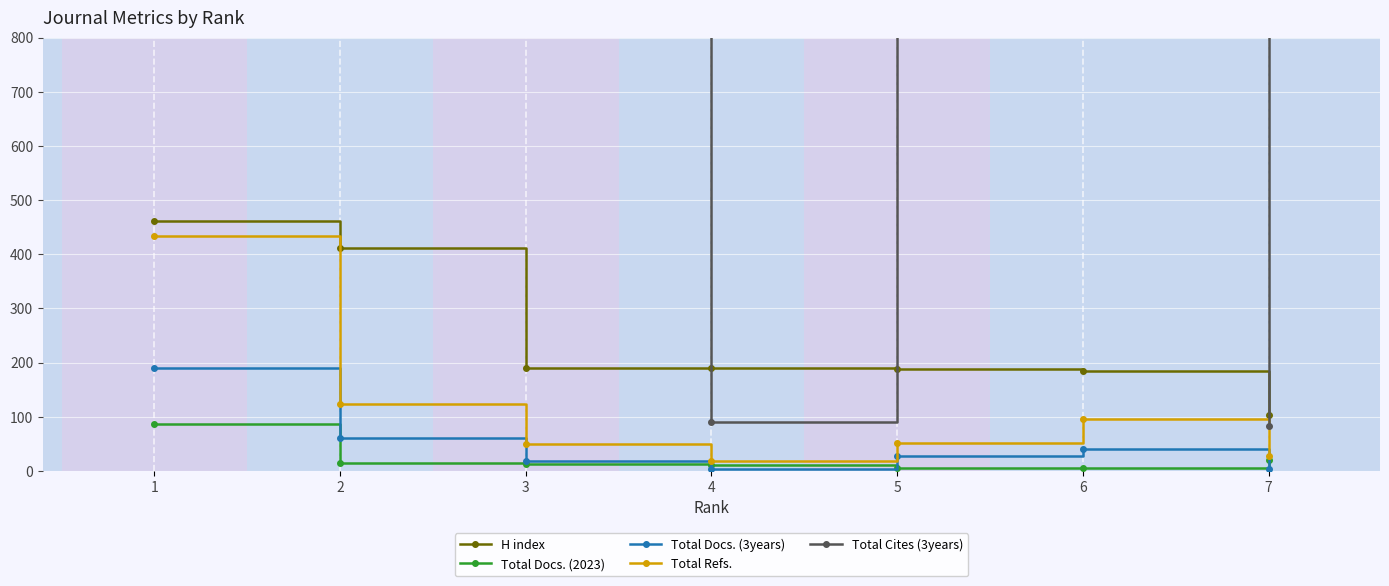

What is the difference between the highest and lowest values at 1?

14062